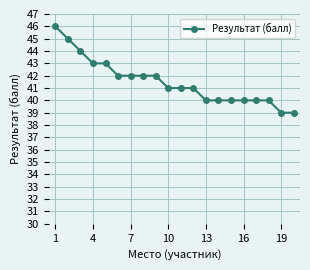

Count the number of data series in this chart.

1